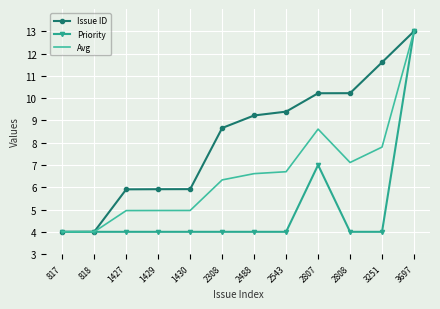

What is the spread (max minus min) of values at 2807?

3.2